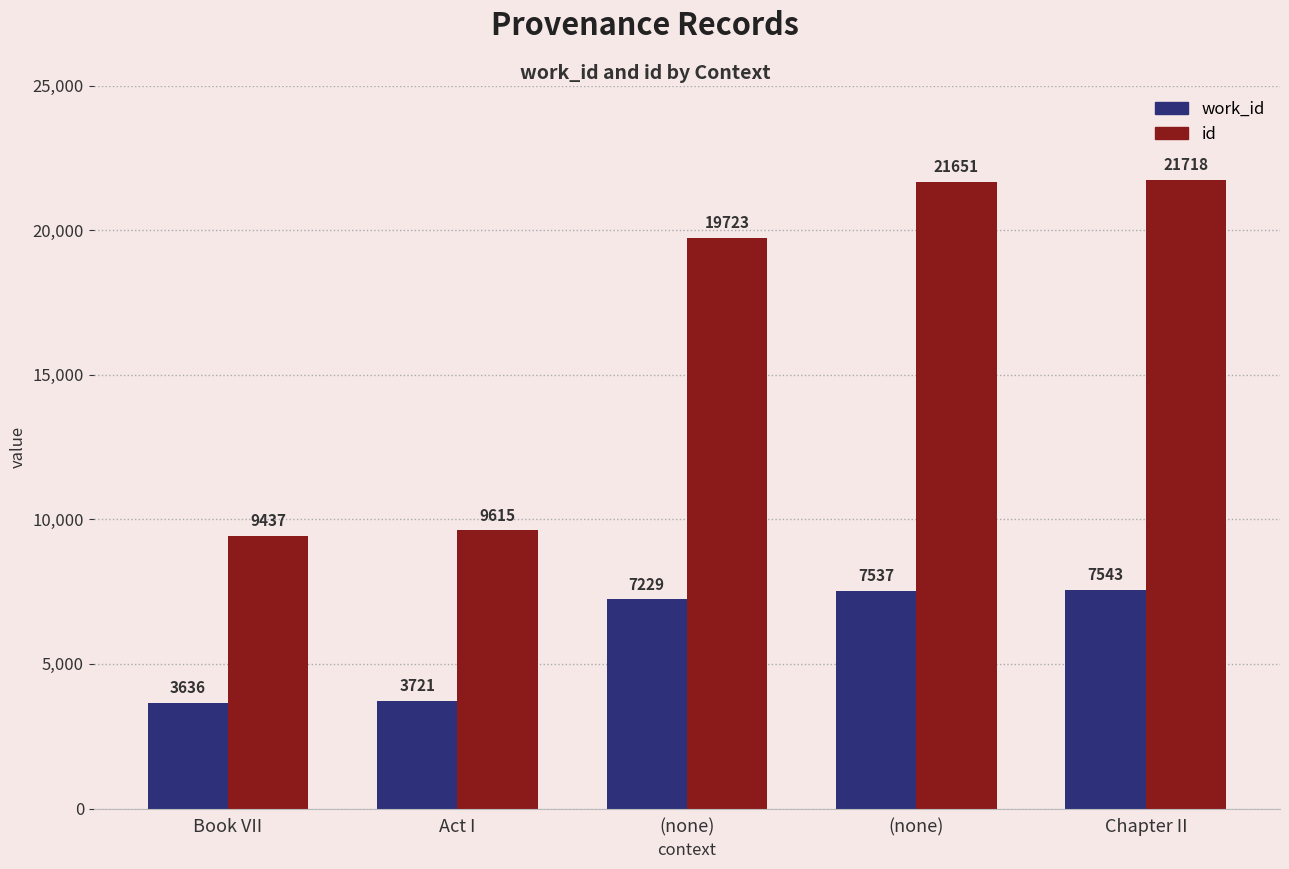

Which series changed the most between Book VII and (none)?

id